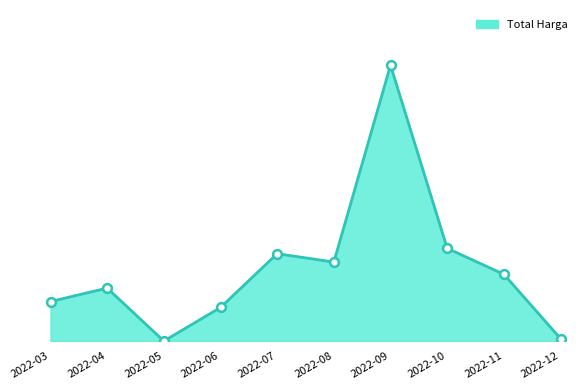

Between 2022-06 and 2022-07, which is larger?

2022-07